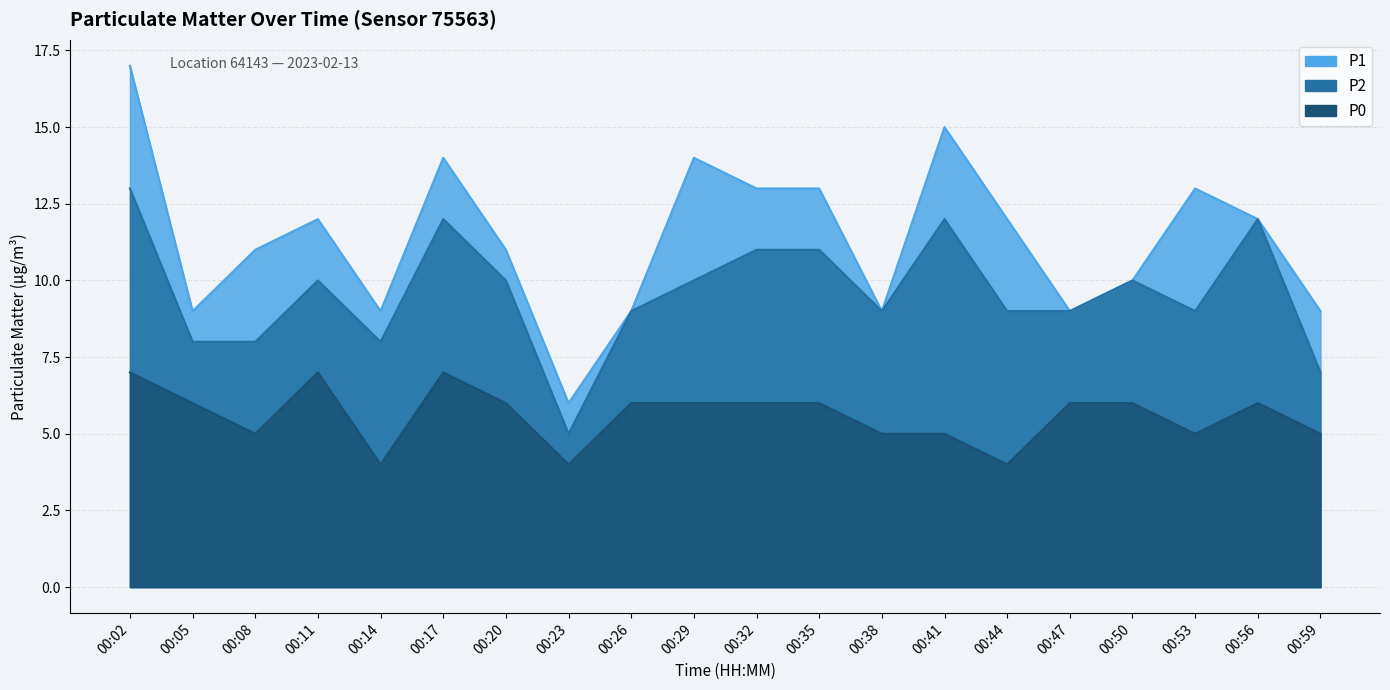

What is the total value across all series at 00:35?

30